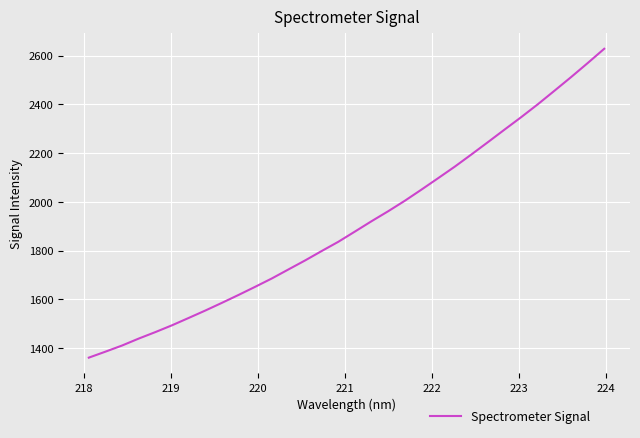

What is the average value?

1906.1